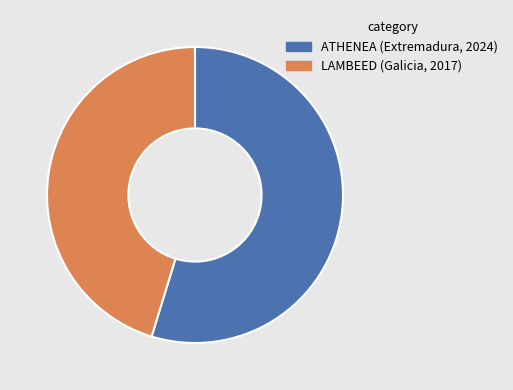

How many slices are in this pie chart?

2